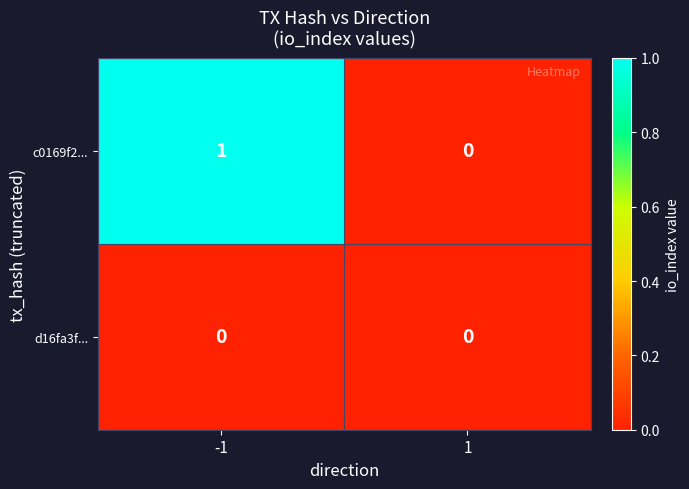

Reading left to right, list all the values displayed in this chart.

c0169f2...: 1	0
d16fa3f...: 0	0